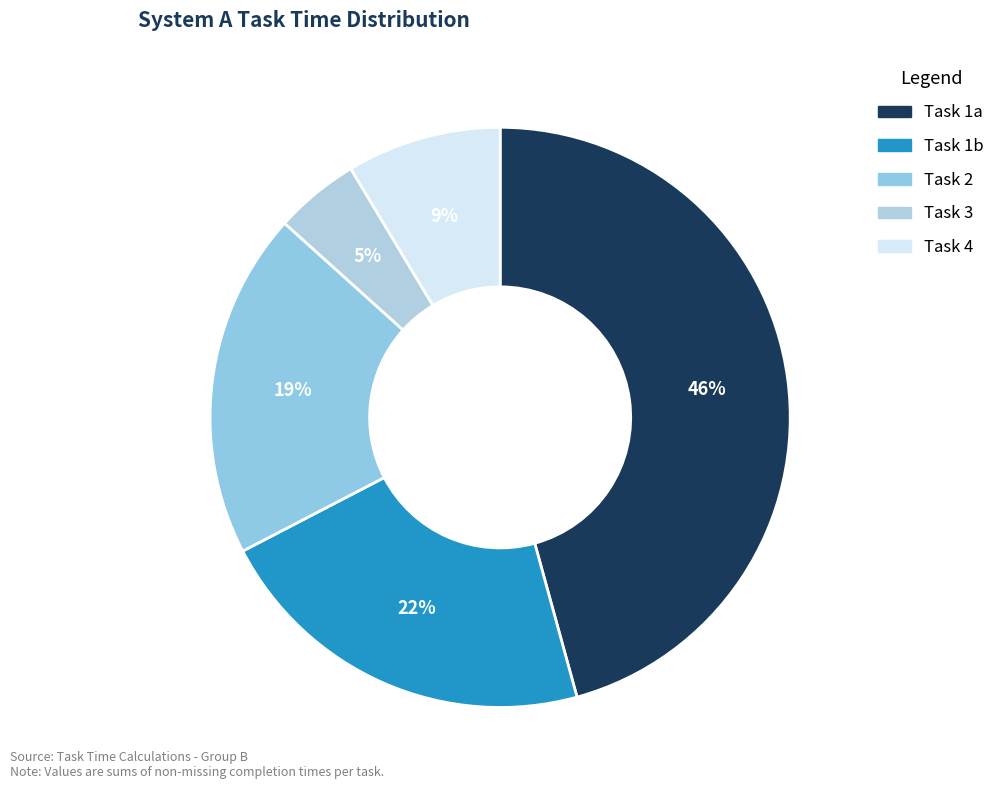

Is there any slice that represents more than half of the pie?

No